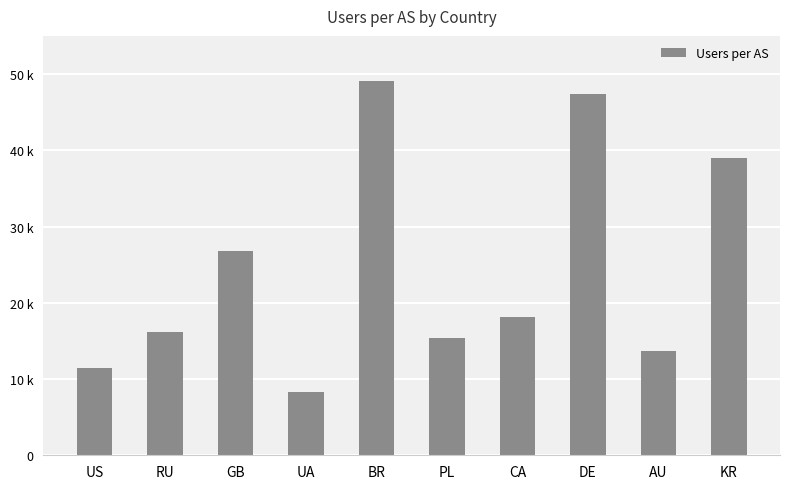

Reading left to right, extract all data points from this chart.

US=11432	RU=16197	GB=26852	UA=8362	BR=49024	PL=15343	CA=18172	DE=47331	AU=13612	KR=38958